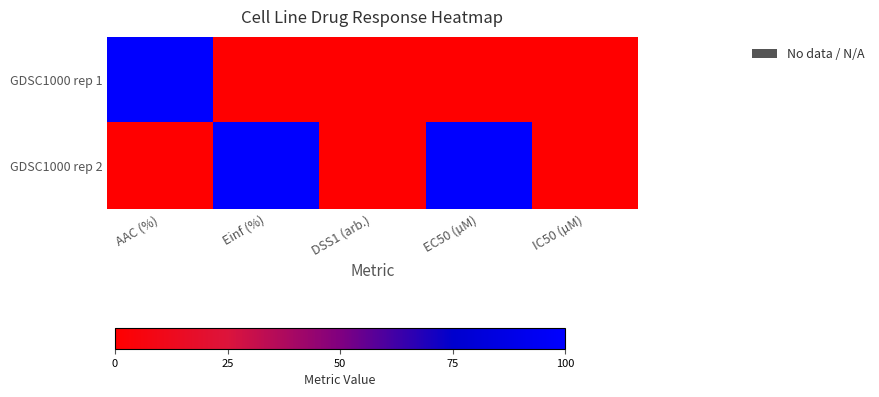

Reading left to right, transcribe all the data shown in this chart.

GDSC1000 rep 1: AAC (%)=100	Einf (%)=0	DSS1 (arb.)=0	EC50 (µM)=0	IC50 (µM)=0
GDSC1000 rep 2: AAC (%)=0	Einf (%)=100	DSS1 (arb.)=0	EC50 (µM)=100	IC50 (µM)=0